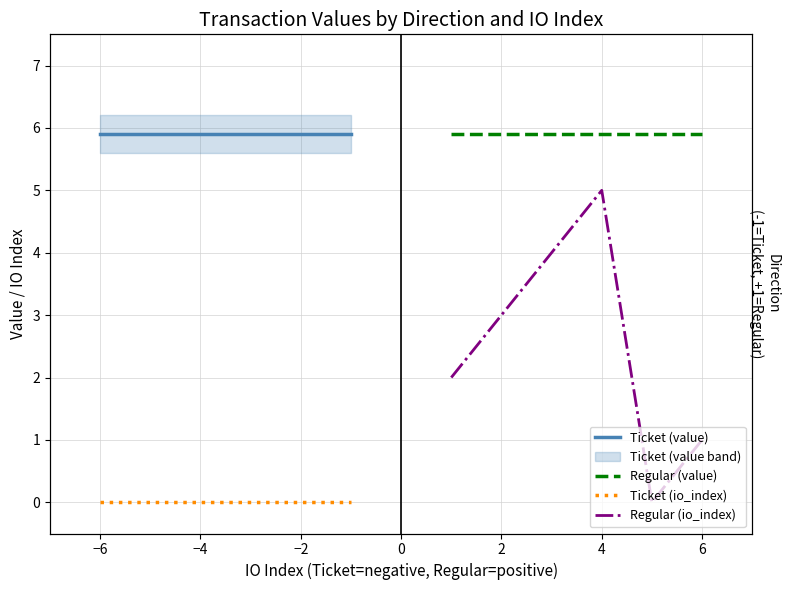

What is the sum of all Regular (value) values?

35.4